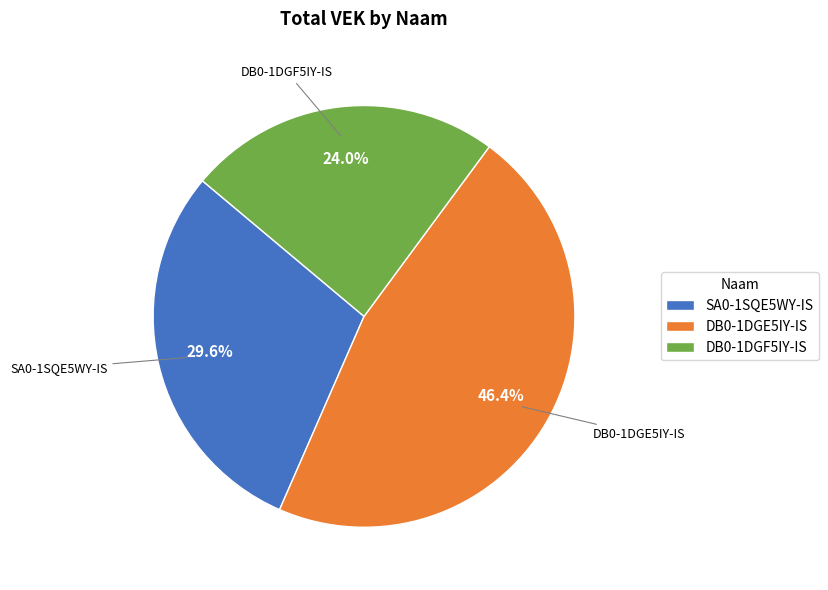

Which has a higher value, DB0-1DGF5IY-IS or DB0-1DGE5IY-IS?

DB0-1DGE5IY-IS